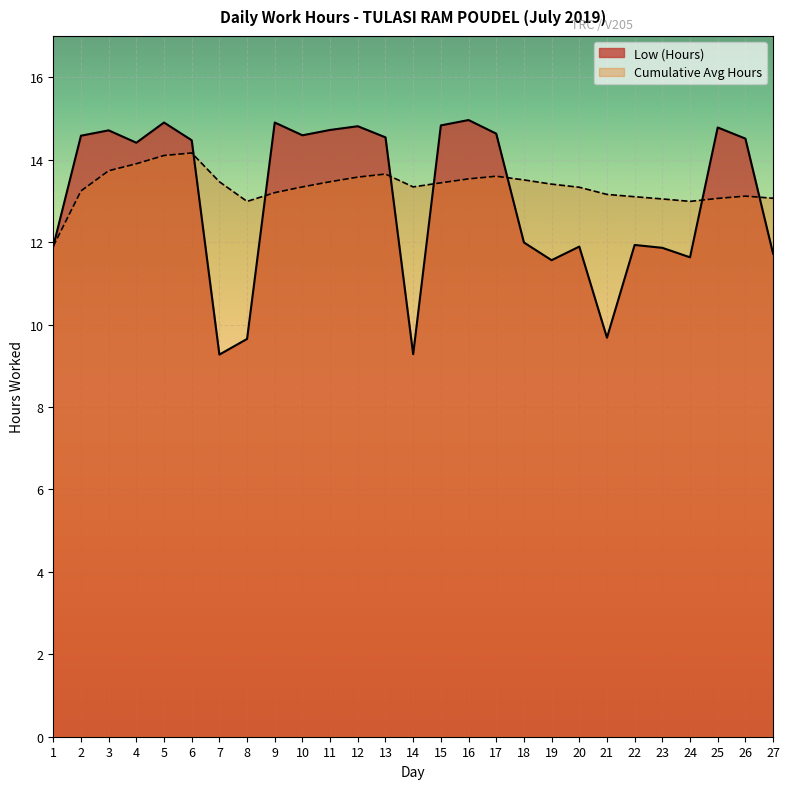

What is the change in value from 9 to 25?

-0.1